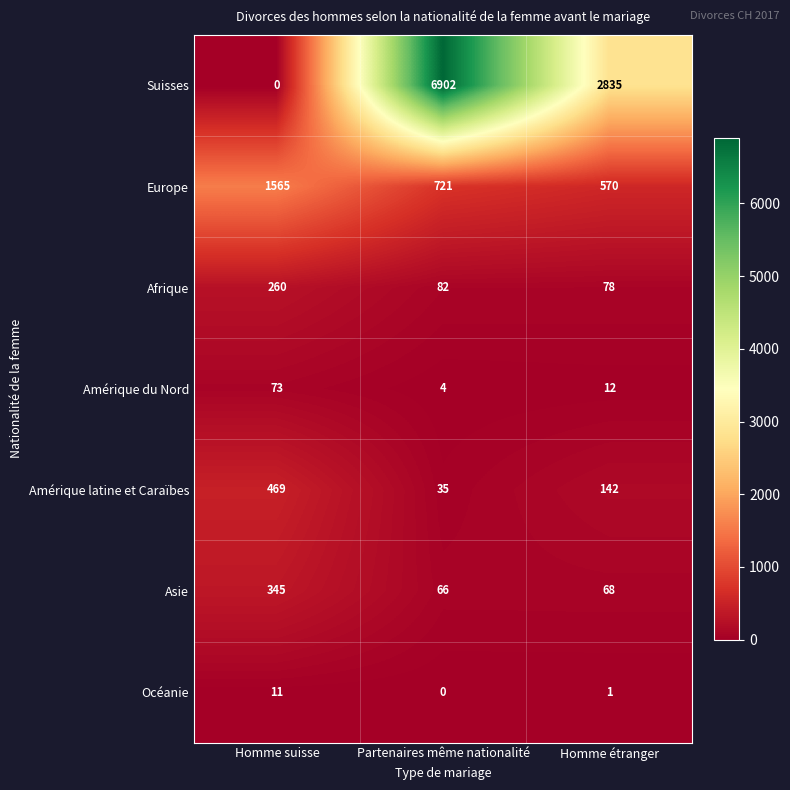

True or false: Océanie has a value of 1 at Homme étranger.

True